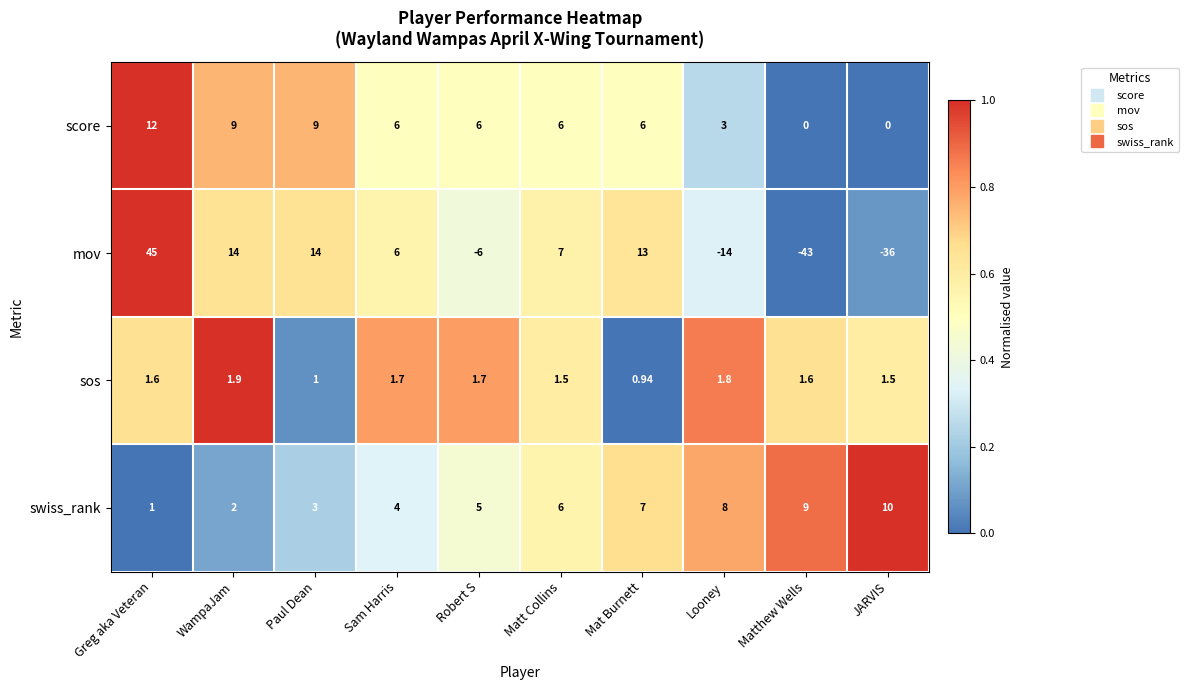

At how many categories does at least one series exceed 0?

10